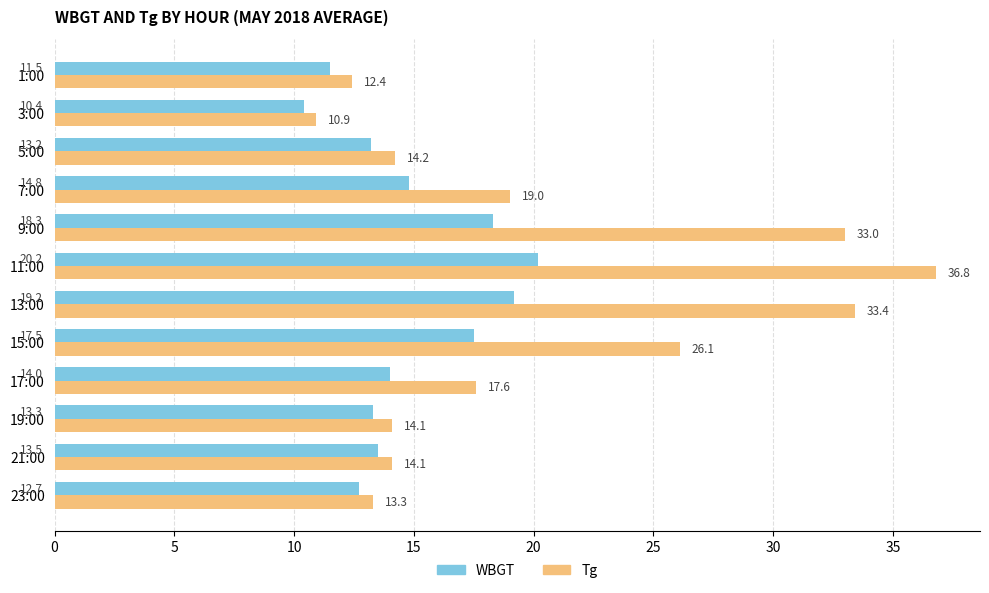

What is the minimum value shown in the chart?

10.4